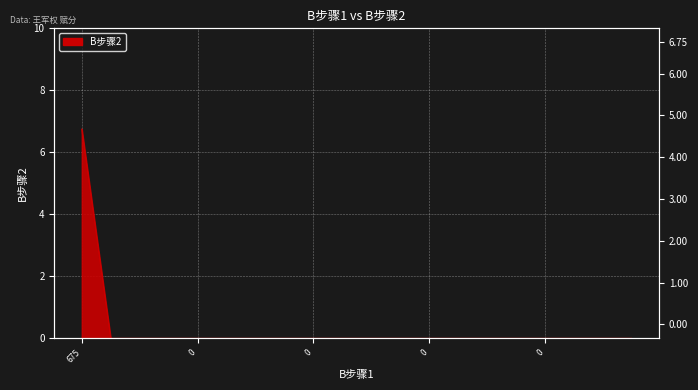

Is it true that the value at 0 is 2.7?

False